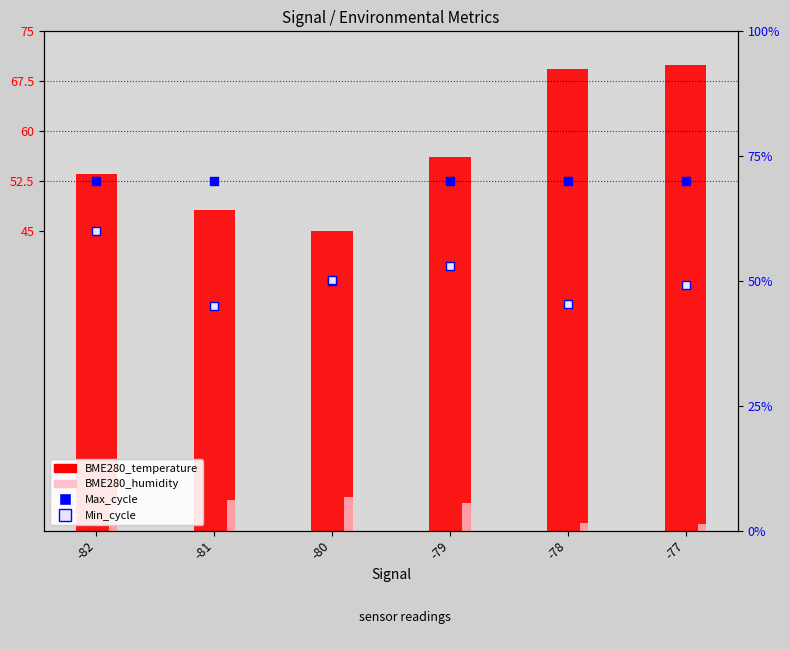

At how many categories does at least one series exceed 22?

6